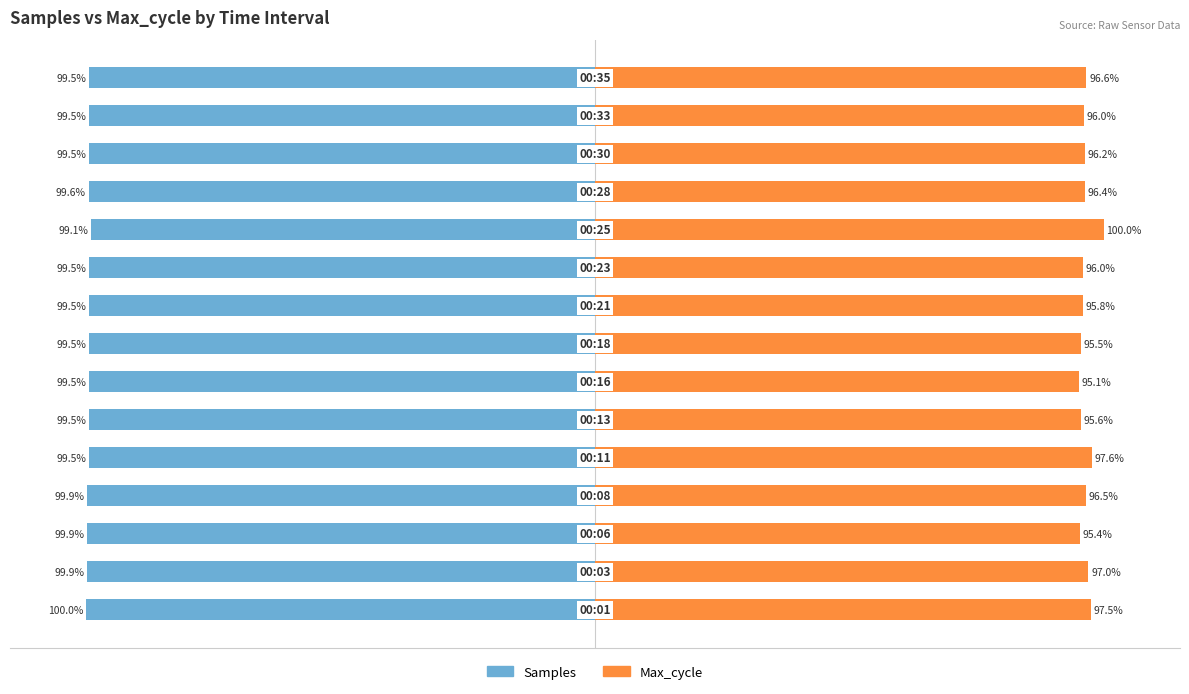

Which series changed the most between 7 and 8?

Max_cycle